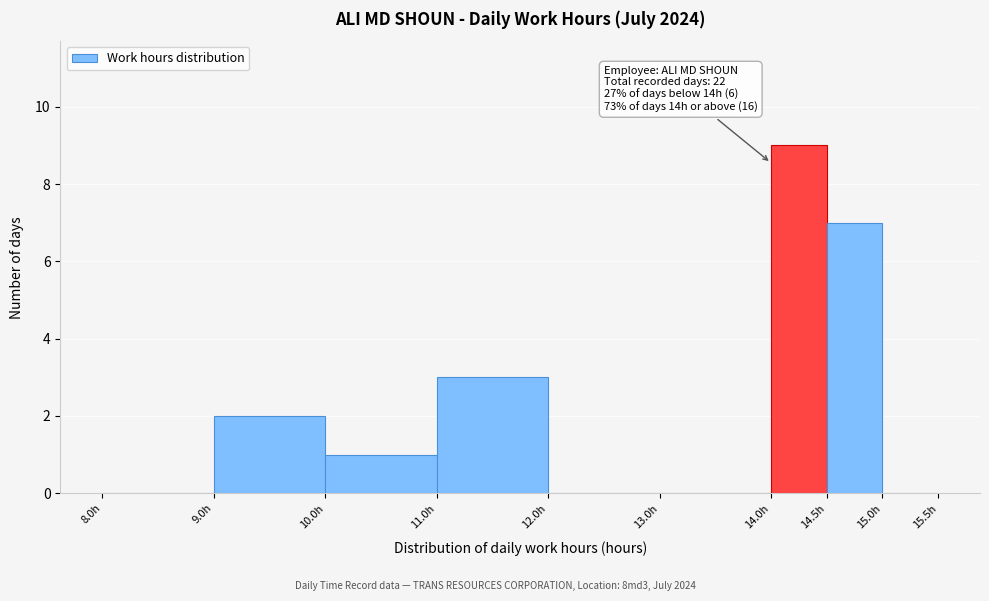

Over which range of the x-axis is the bar tallest?

14.0 to 14.5